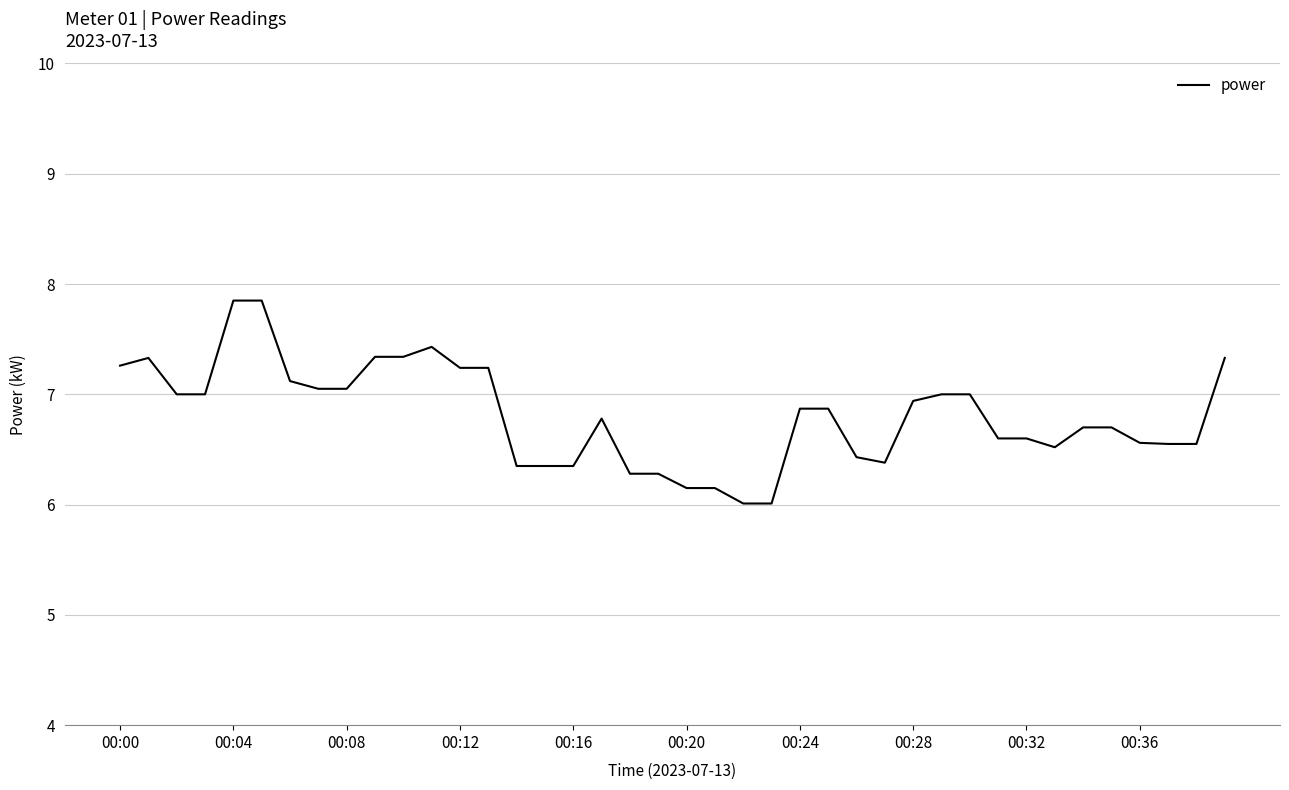

What is the minimum value shown in the chart?

6.0